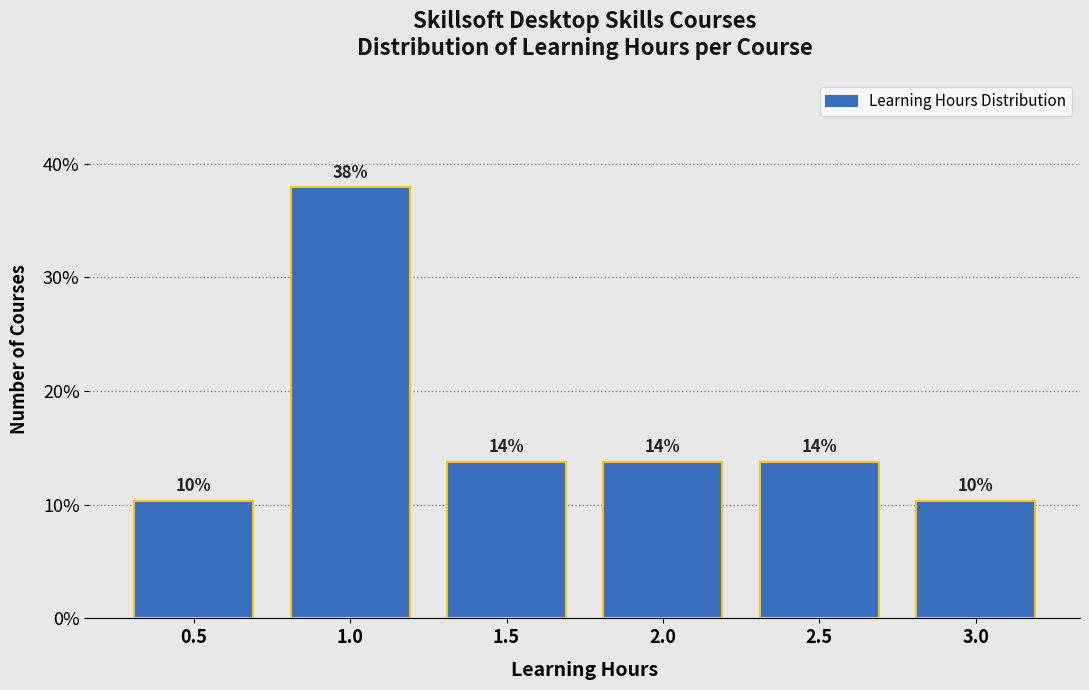

How many bars are there in total?

6